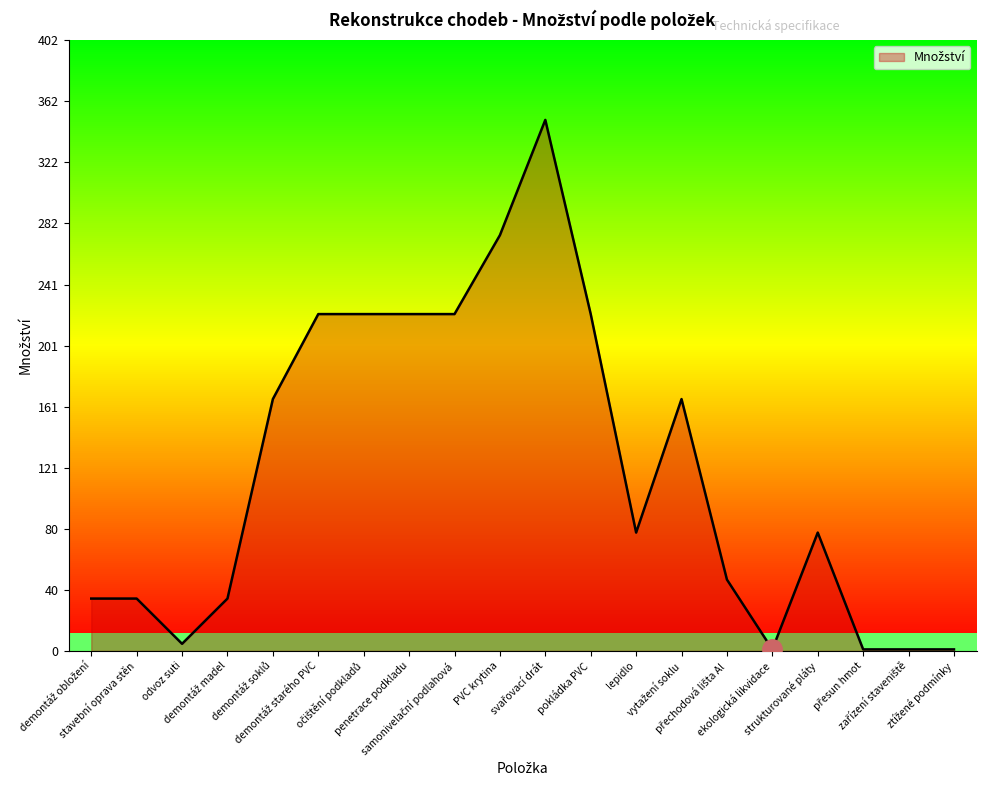

What is the difference between the maximum and minimum values?

349.0